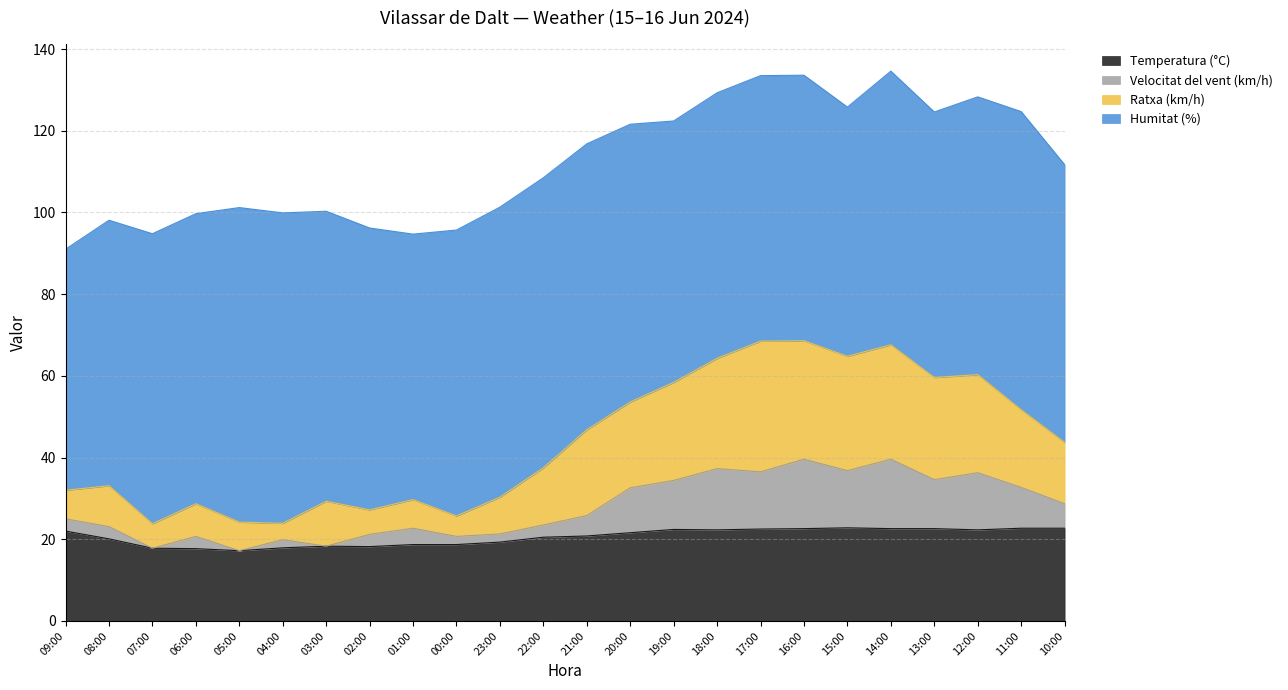

True or false: Temperatura (°C) and Velocitat del vent (km/h) intersect in this chart.

False